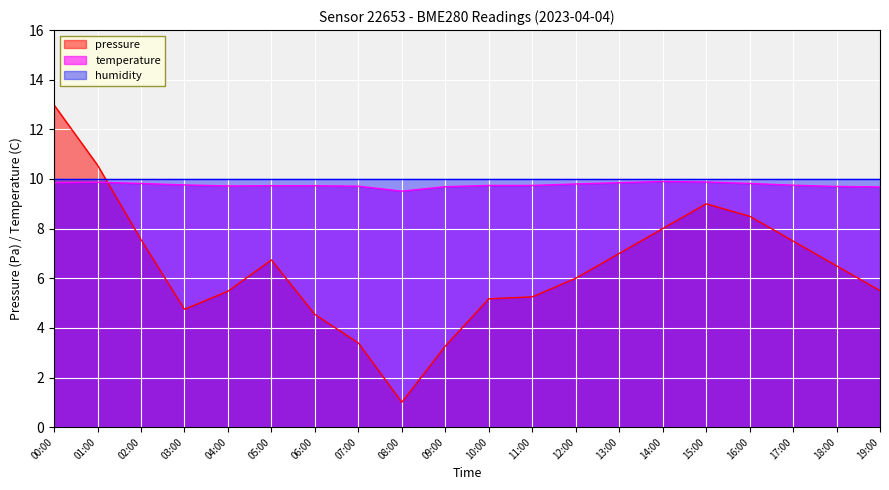

Between which two adjacent categories do pressure and temperature first intersect?

01:00 and 02:00